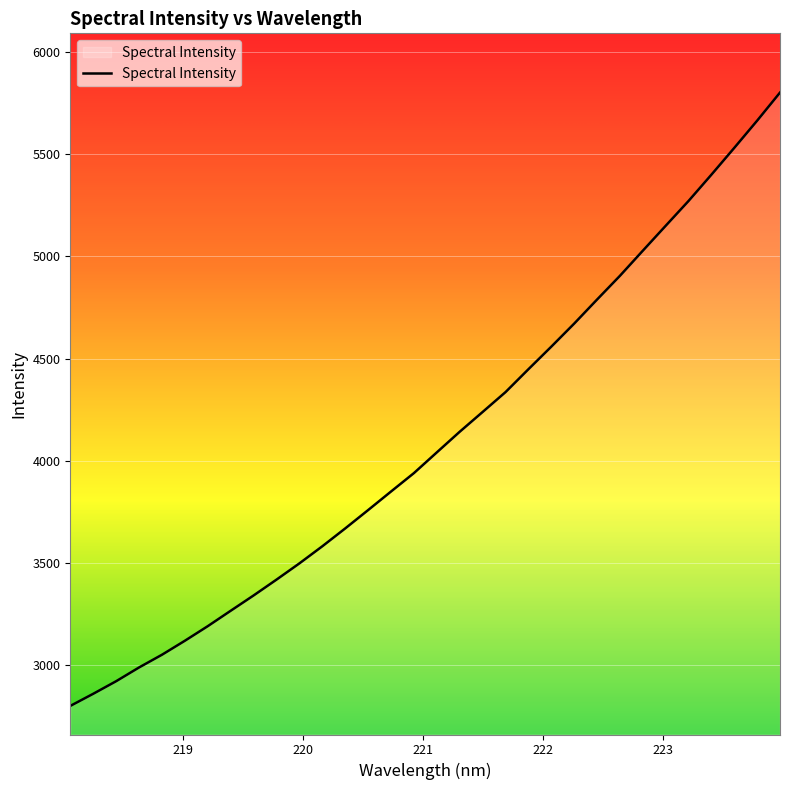

How many lines are shown in the chart?

1